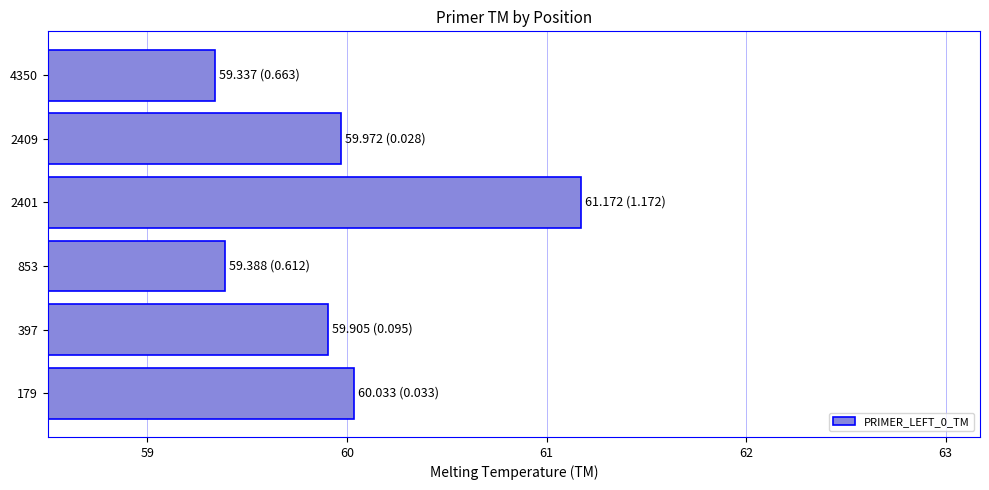

Reading bottom to top, list all the values displayed in this chart.

179=60.0	397=59.9	853=59.4	2401=61.2	2409=60.0	4350=59.3